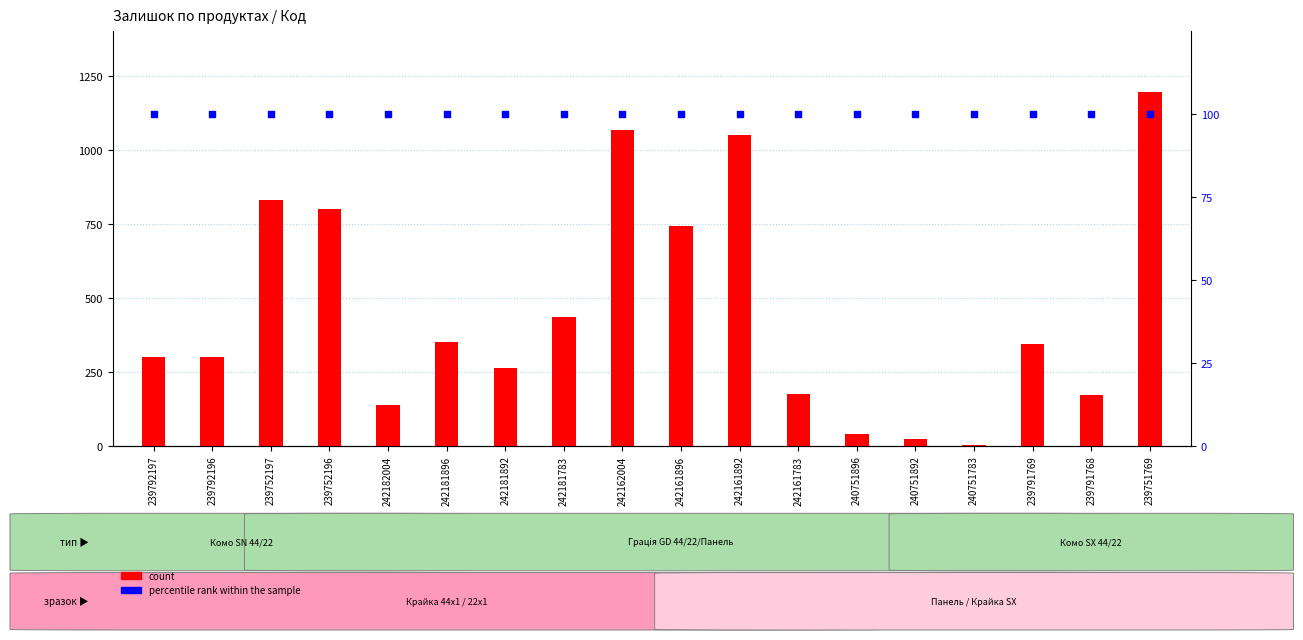

At how many categories does at least one series exceed 197?

12